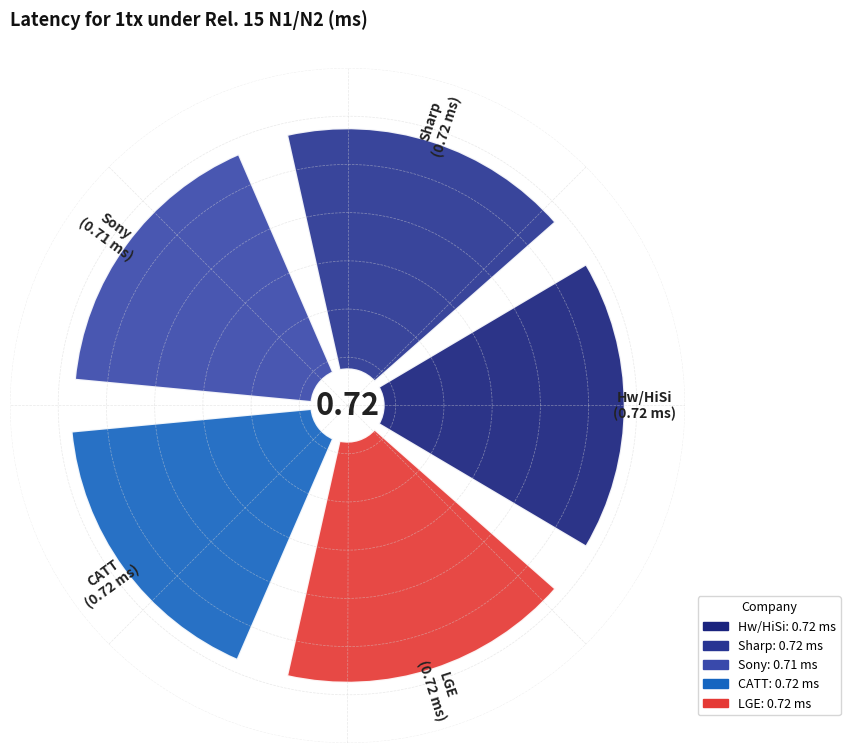

Which category has the biggest portion of the pie?

Hw/HiSi